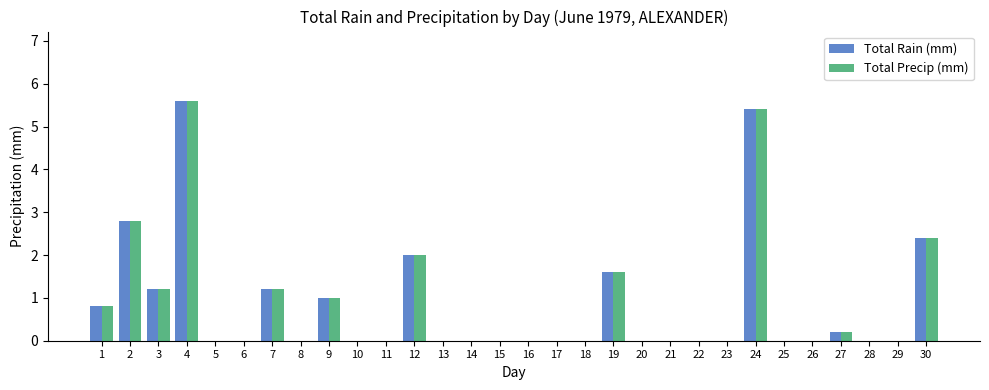

The Total Rain (mm) series shows 1.2 at 12. True or false?

False